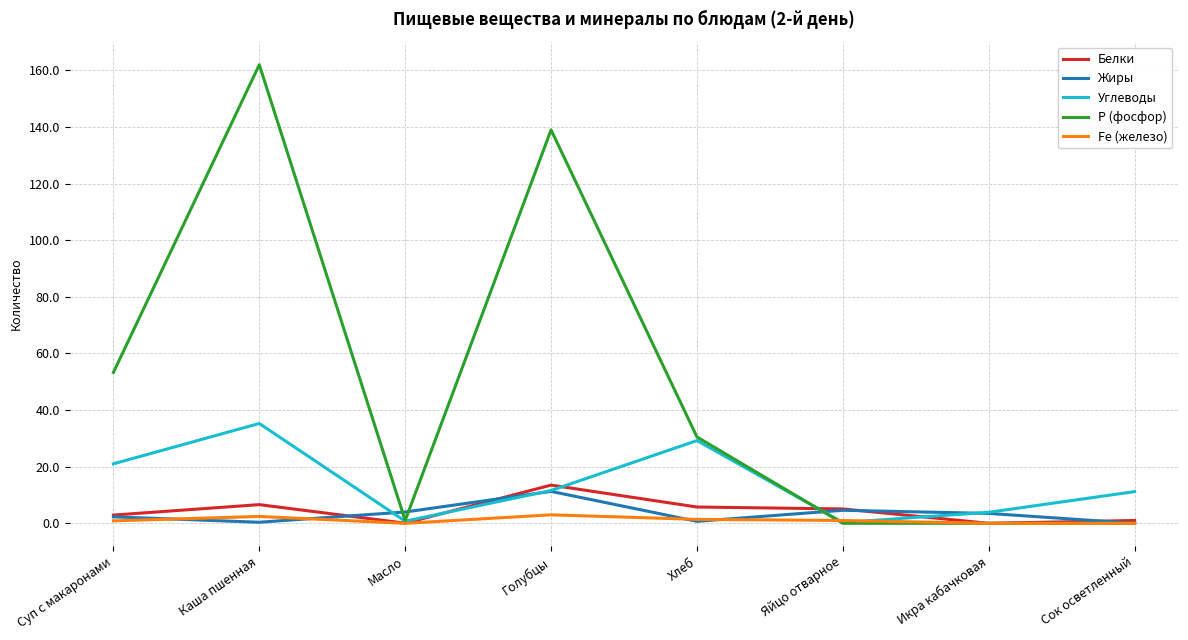

What is the difference between the maximum and minimum values in the Белки series?

13.5